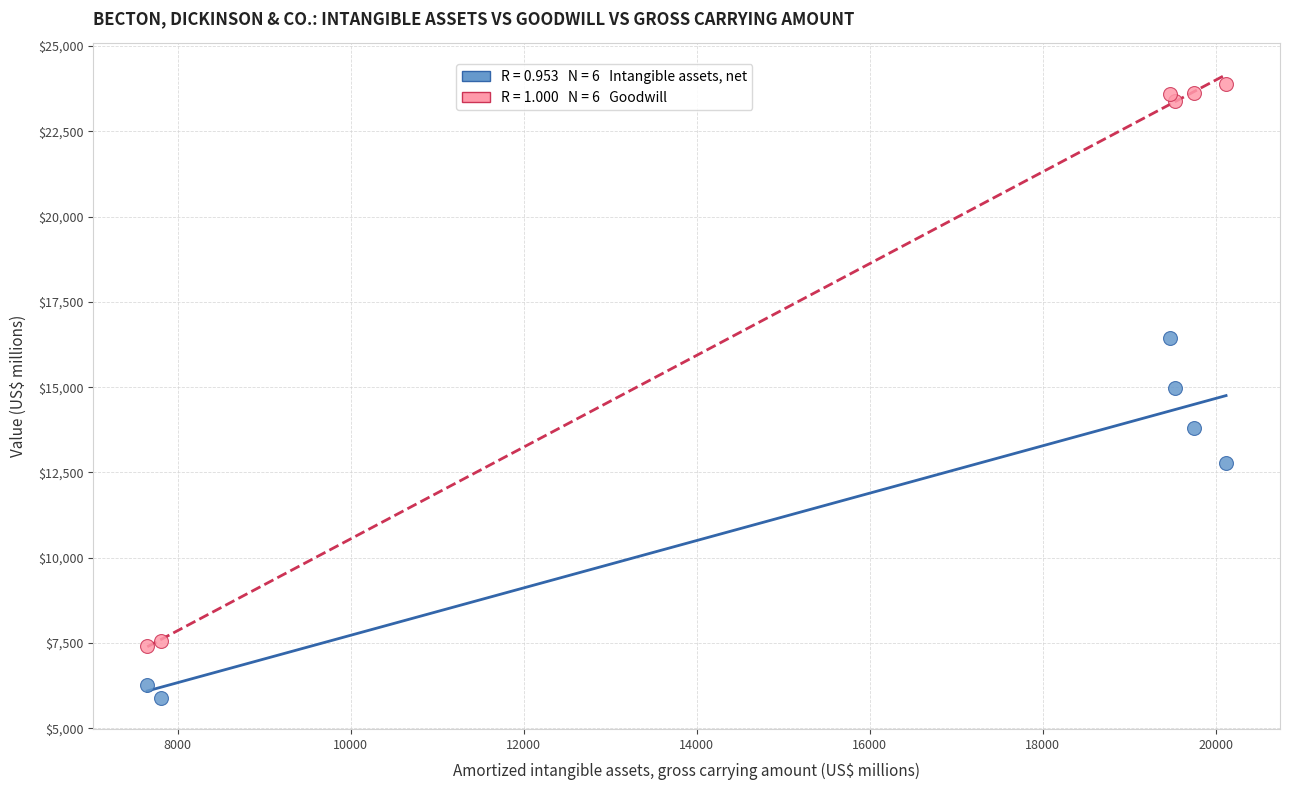

Across all data points, what is the range of X values (max minus min)?

12474